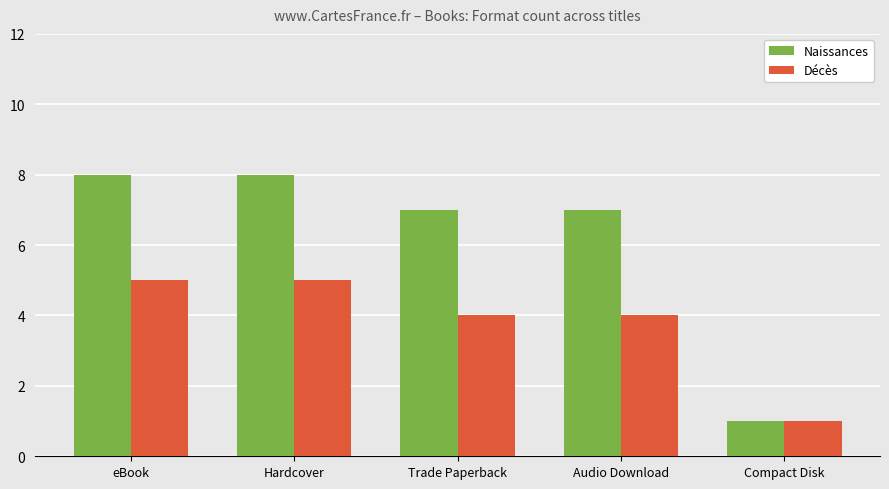

What is the smallest value displayed?

1